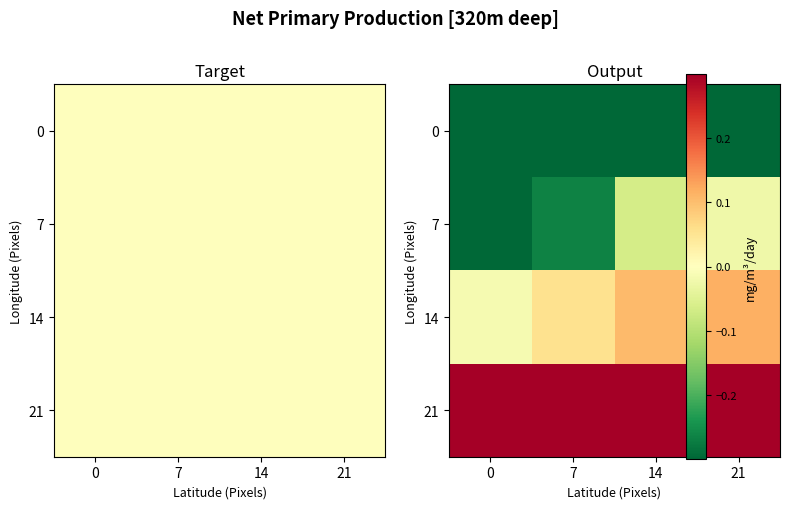

At which category does the chart reach its peak across all series?

14